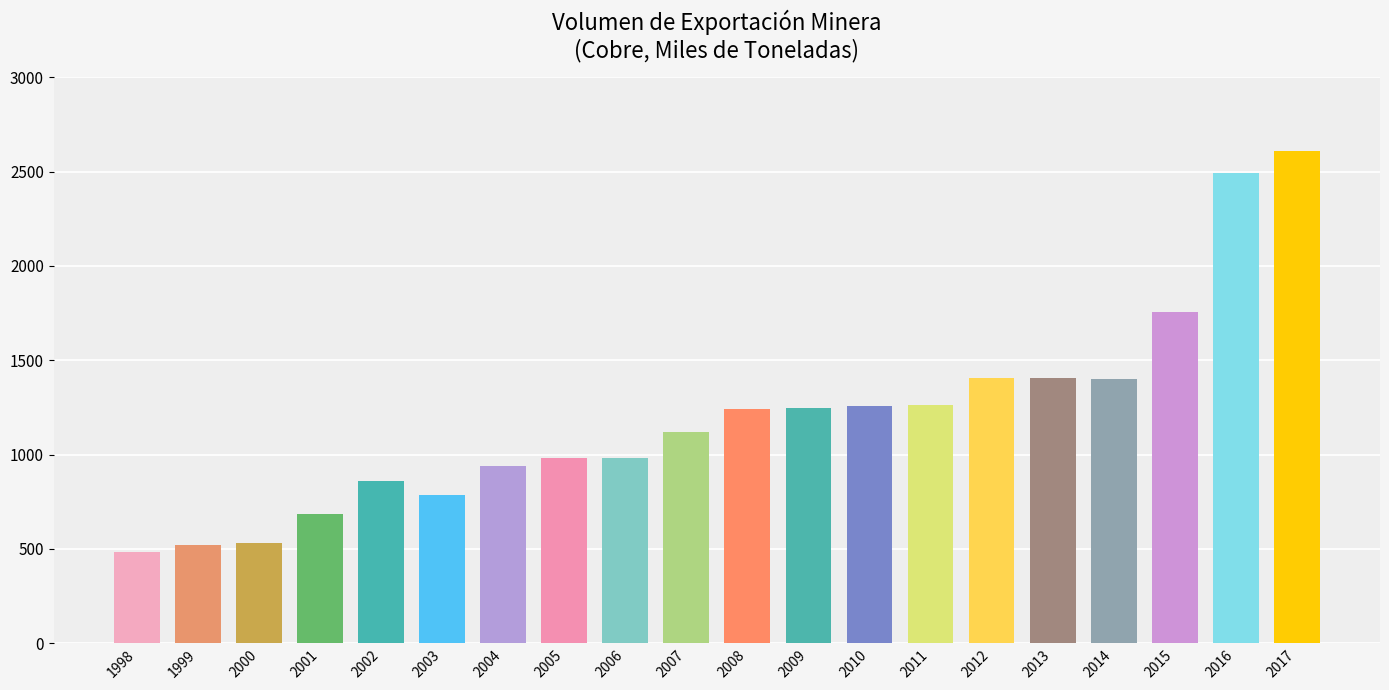

What is the average value?

1198.7